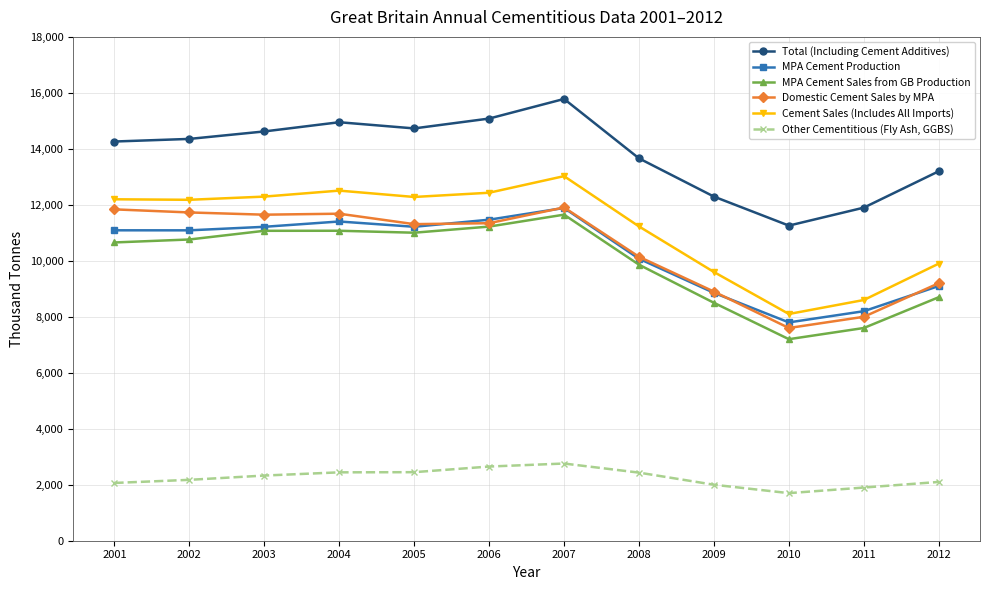

At 2001, list the series in order from smallest to largest.

Other Cementitious (Fly Ash, GGBS), MPA Cement Sales from GB Production, MPA Cement Production, Domestic Cement Sales by MPA, Cement Sales (Includes All Imports), Total (Including Cement Additives)